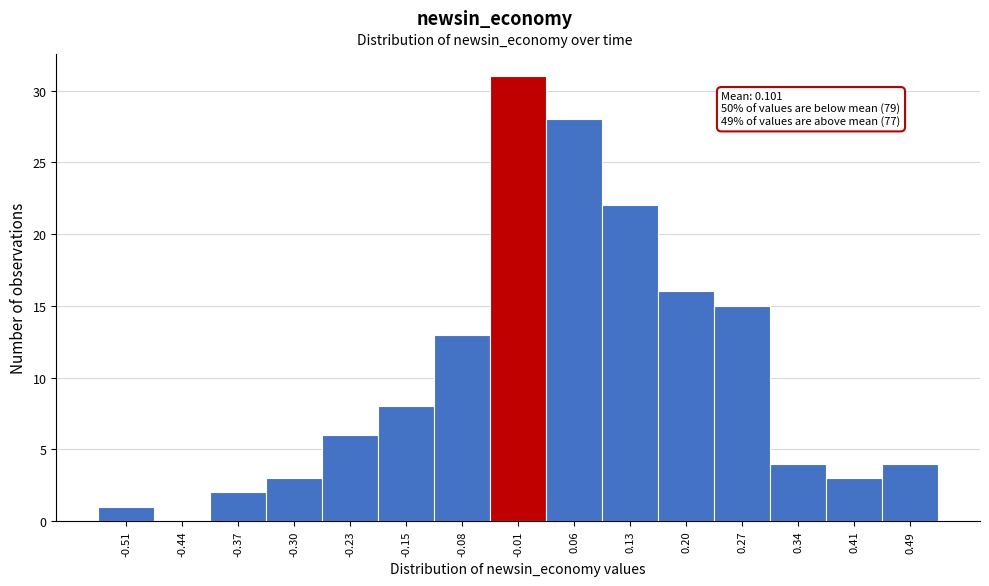

Reading right to left, what are all the values shown in this chart?

0.49=4	0.41=3	0.34=4	0.27=15	0.20=16	0.13=22	0.06=28	-0.01=31	-0.08=13	-0.15=8	-0.23=6	-0.30=3	-0.37=2	-0.44=0	-0.51=1